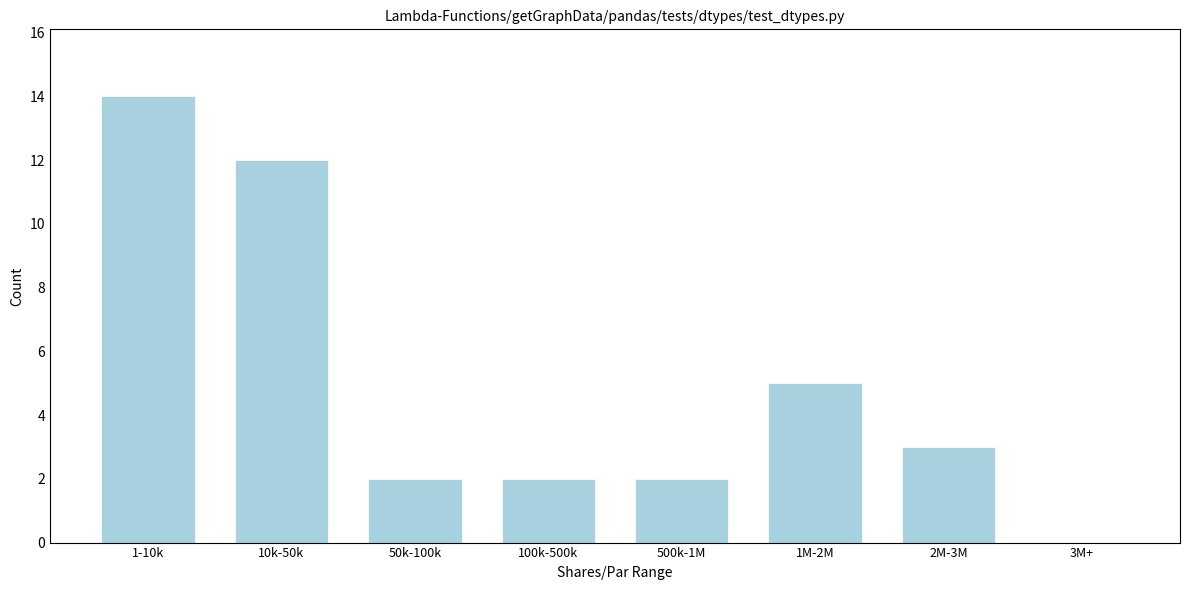

Reading left to right, extract all data points from this chart.

1-10k=14	10k-50k=12	50k-100k=2	100k-500k=2	500k-1M=2	1M-2M=5	2M-3M=3	3M+=0